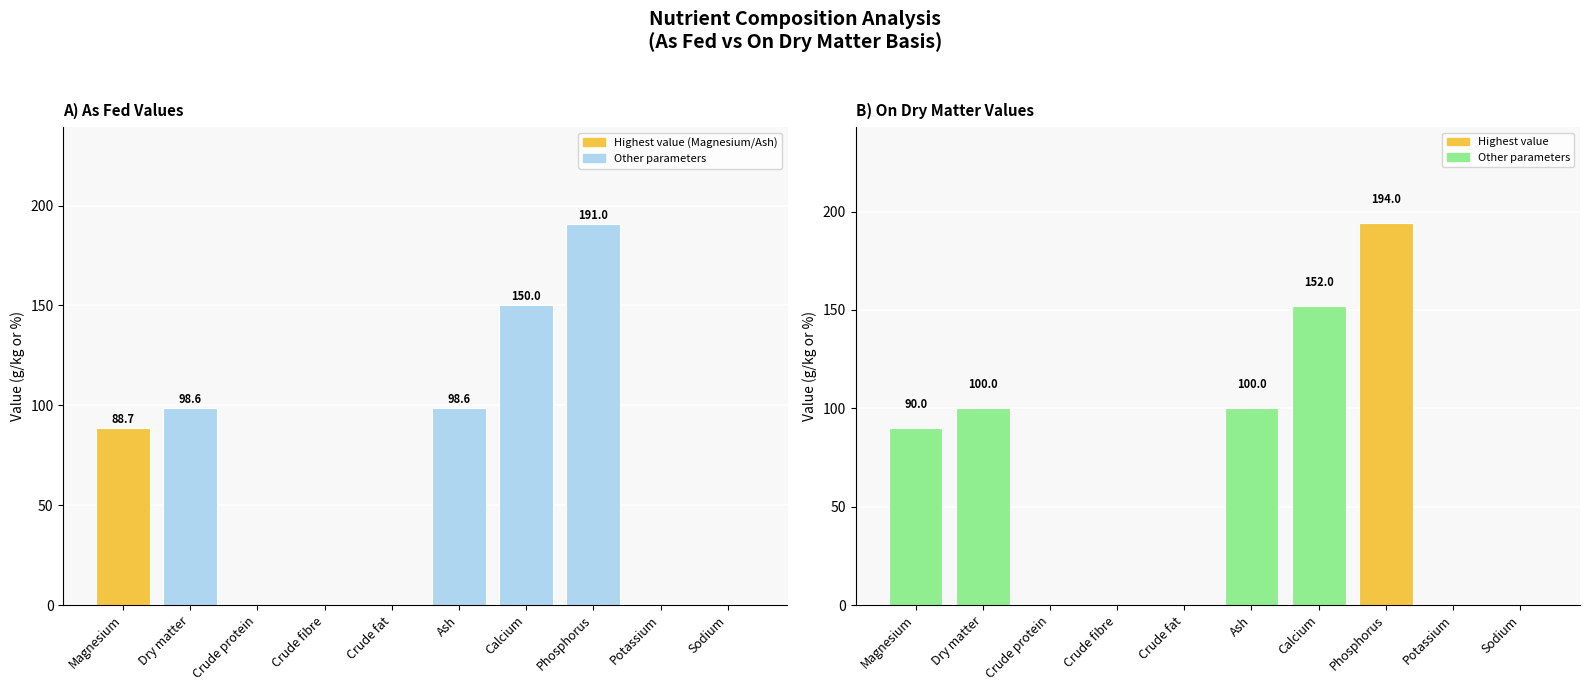

Reading left to right, extract all data points from this chart.

As fed: Magnesium=88.7	Dry matter=98.6	Crude protein=0.0	Crude fibre=0.0	Crude fat=0.0	Ash=98.6	Calcium=150.0	Phosphorus=191.0	Potassium=0.0	Sodium=0.0
On DM: Magnesium=90.0	Dry matter=100.0	Crude protein=0.0	Crude fibre=0.0	Crude fat=0.0	Ash=100.0	Calcium=152.0	Phosphorus=194.0	Potassium=0.0	Sodium=0.0